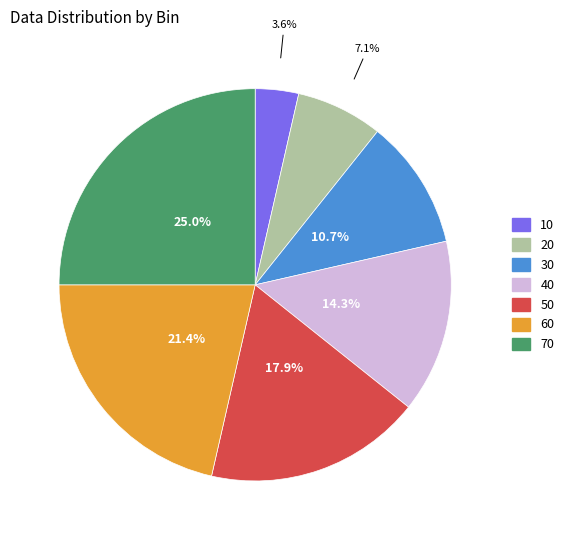

What is the ratio of the value at 10 to the value at 70?

0.1